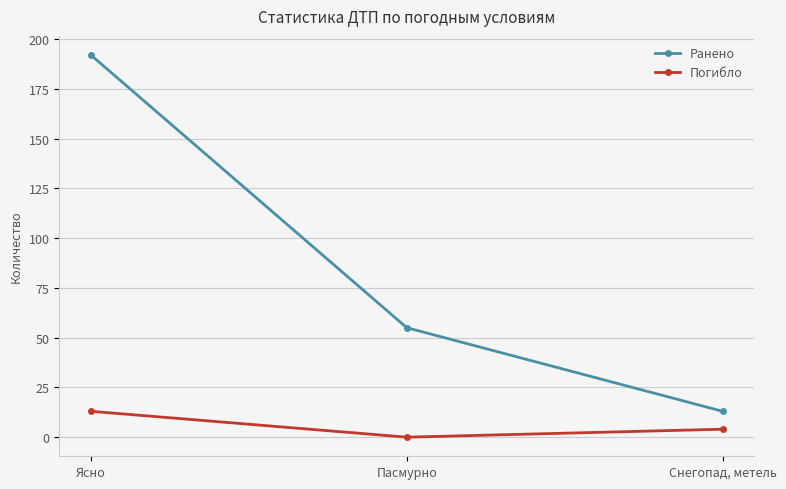

List the labels in order of Погибло value, smallest first.

Пасмурно, Снегопад, метель, Ясно